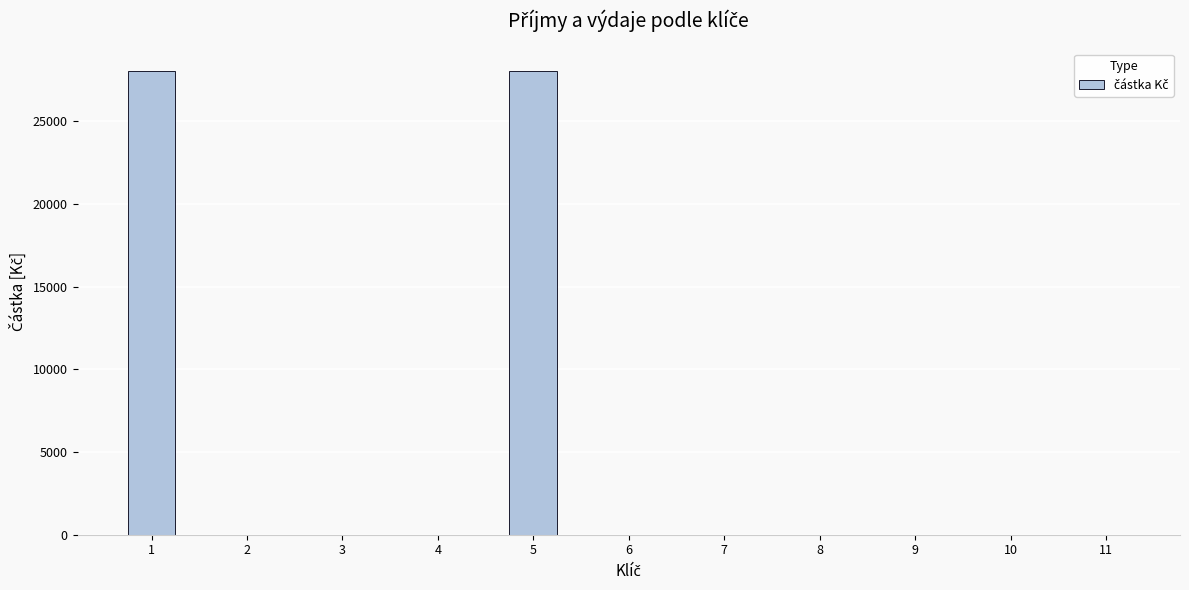

How many values exceed 0?

2